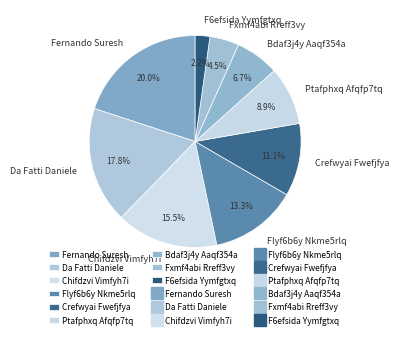

To the nearest percent, what is the average slice percentage?

11%